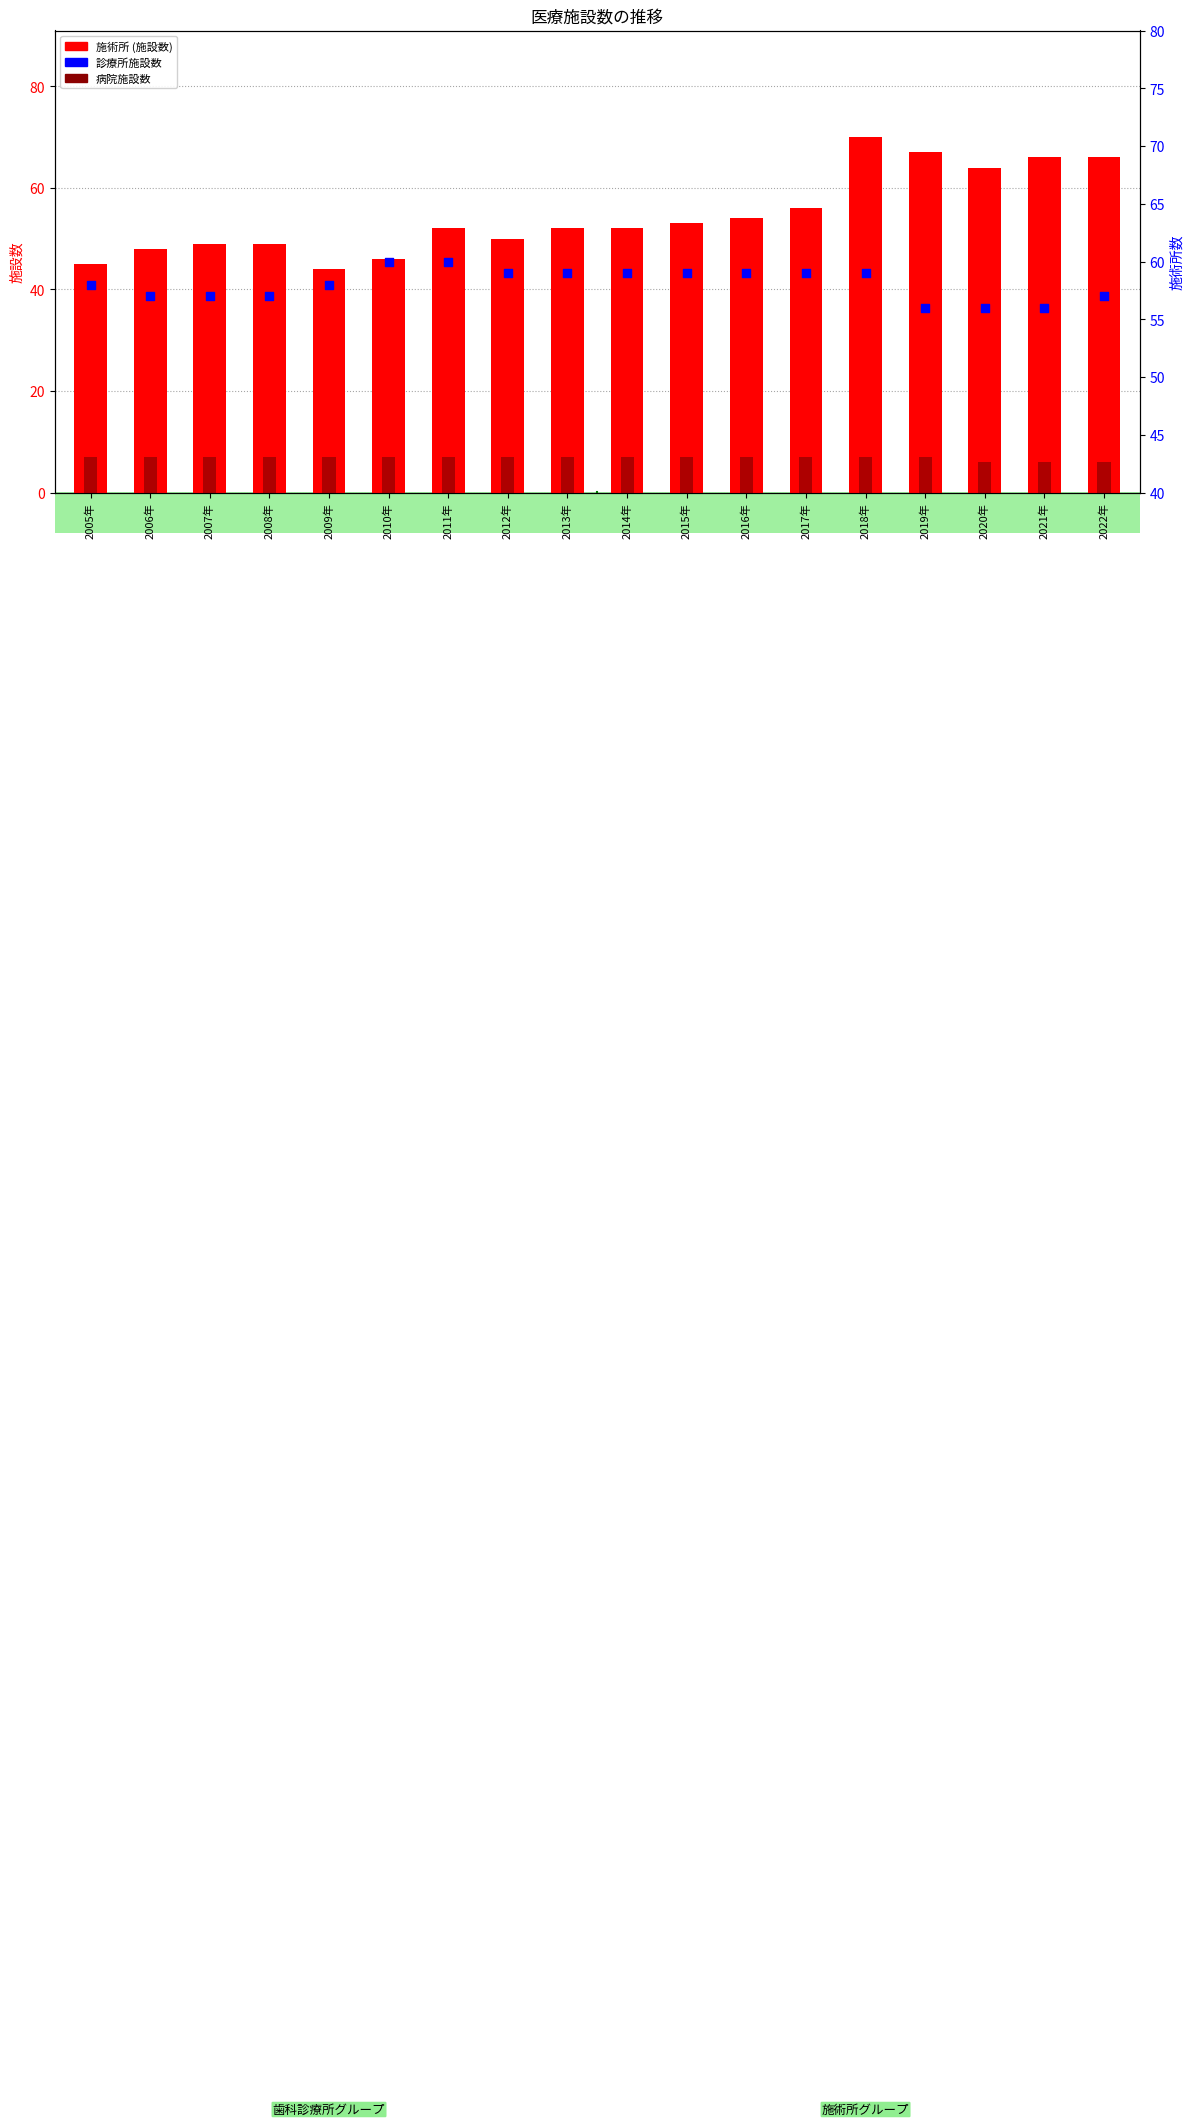

What is the total value across all series at 2010年?

113